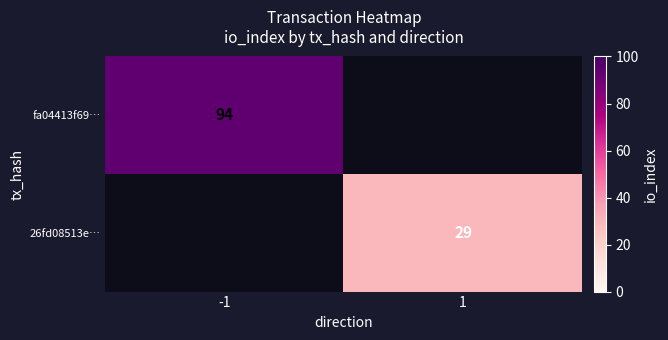

The value of fa04413f69… at -1 is 94. True or false?

True